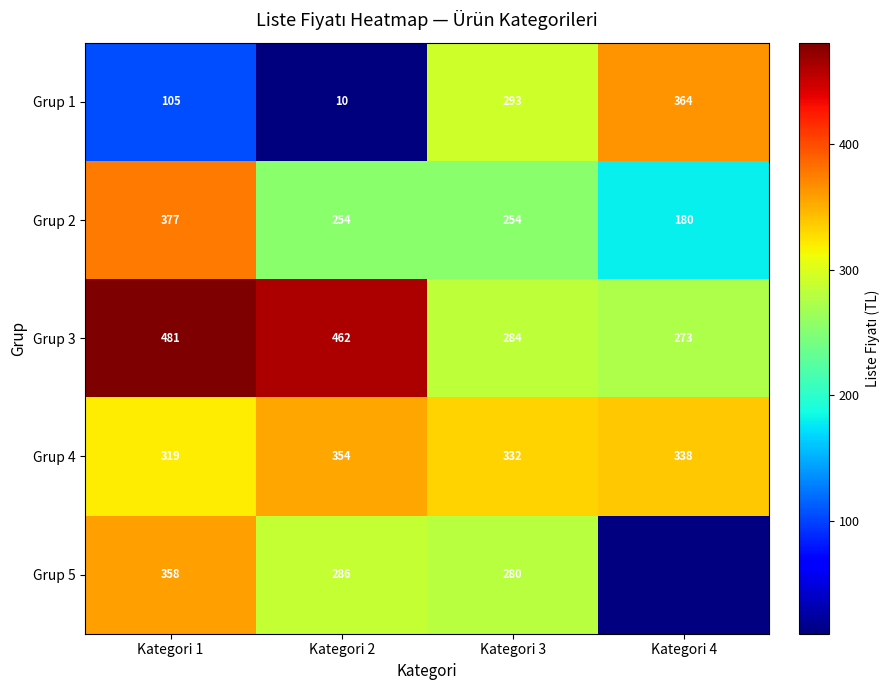

Where is Grup 3 nearest to the value 377?

Kategori 2